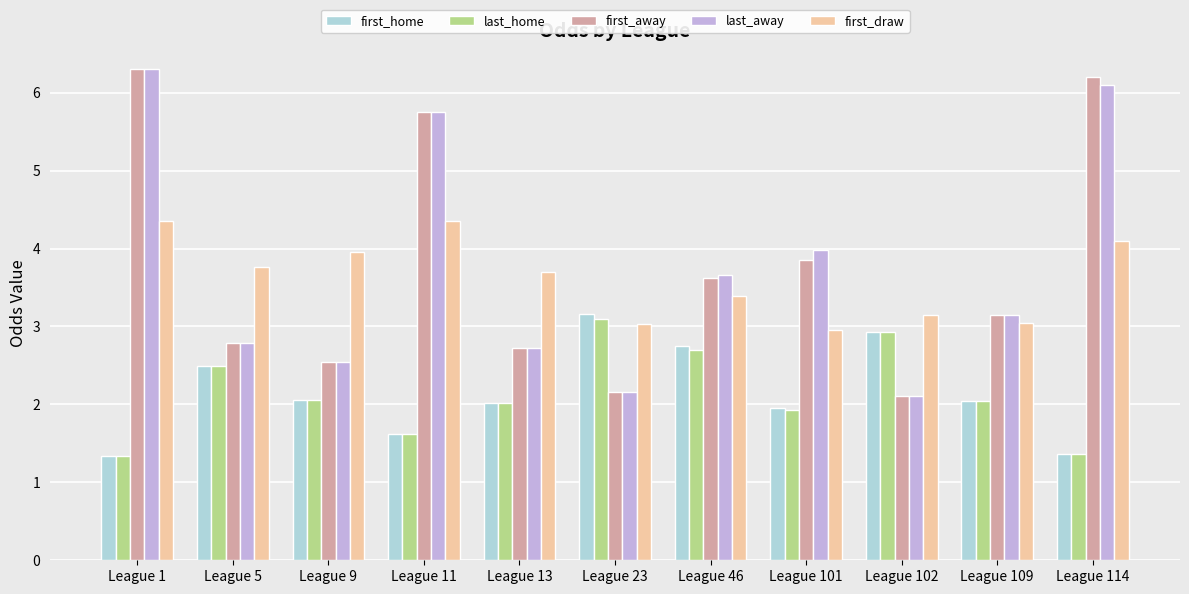

Count the number of categories in the chart.

11